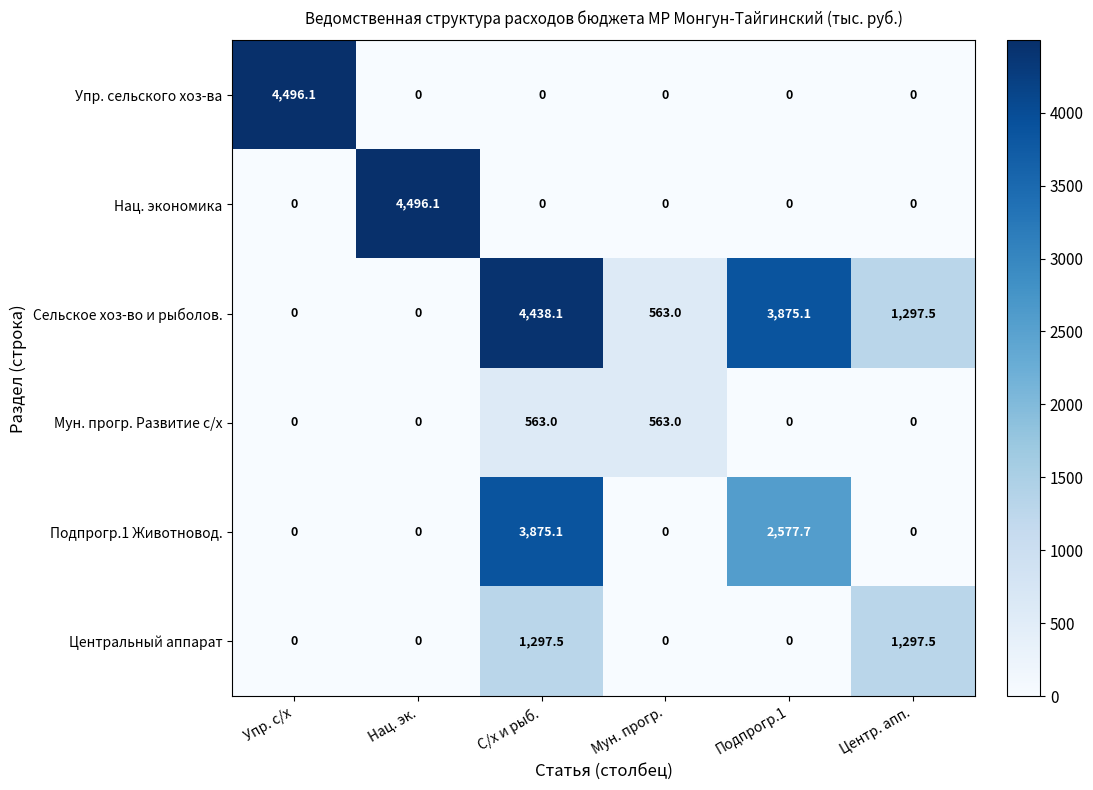

How many data points does each series have?

6